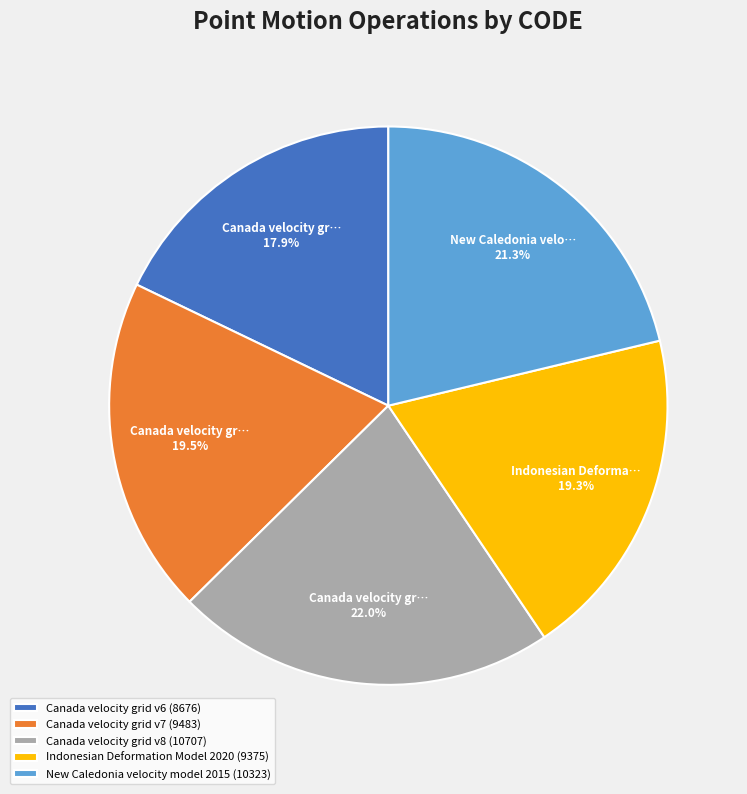

Is New Caledonia velocity model 2015 the majority of the pie?

No